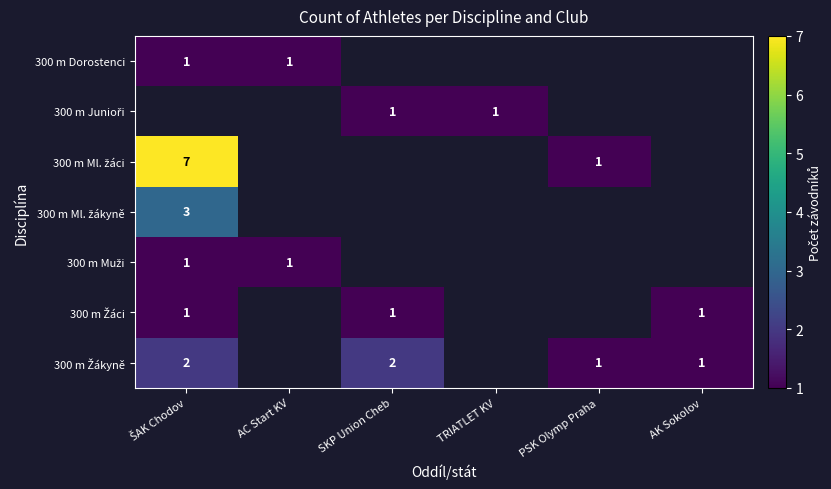

At how many categories does at least one series exceed 4?

1